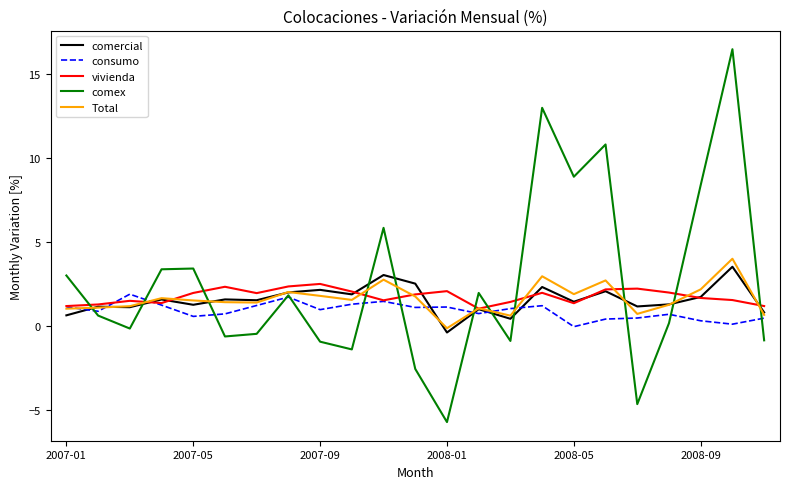

Which series has the largest range (max minus min)?

comex